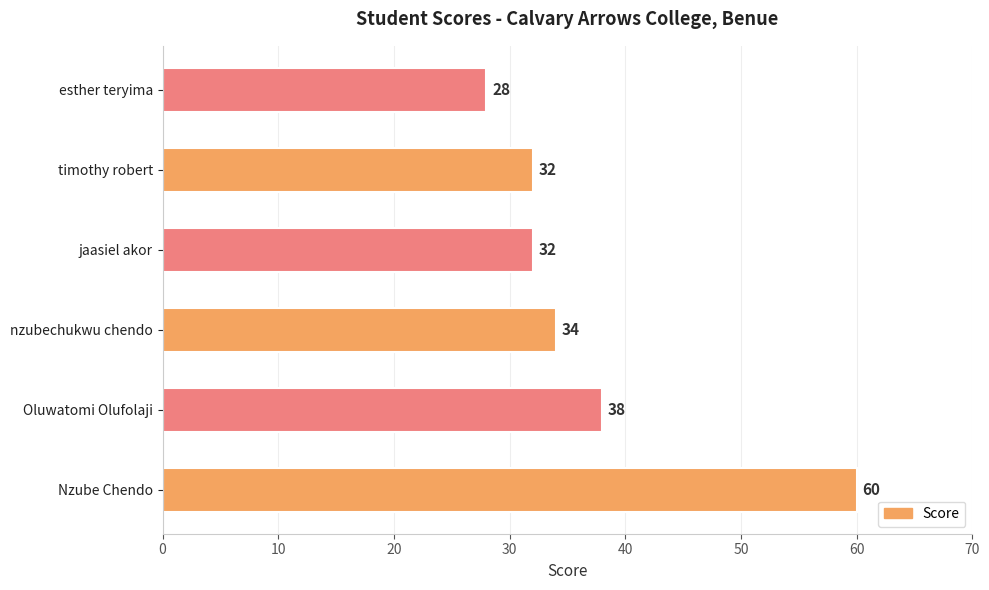

Reading bottom to top, extract all data points from this chart.

Nzube Chendo=60	Oluwatomi Olufolaji=38	nzubechukwu chendo=34	jaasiel akor=32	timothy robert=32	esther teryima=28